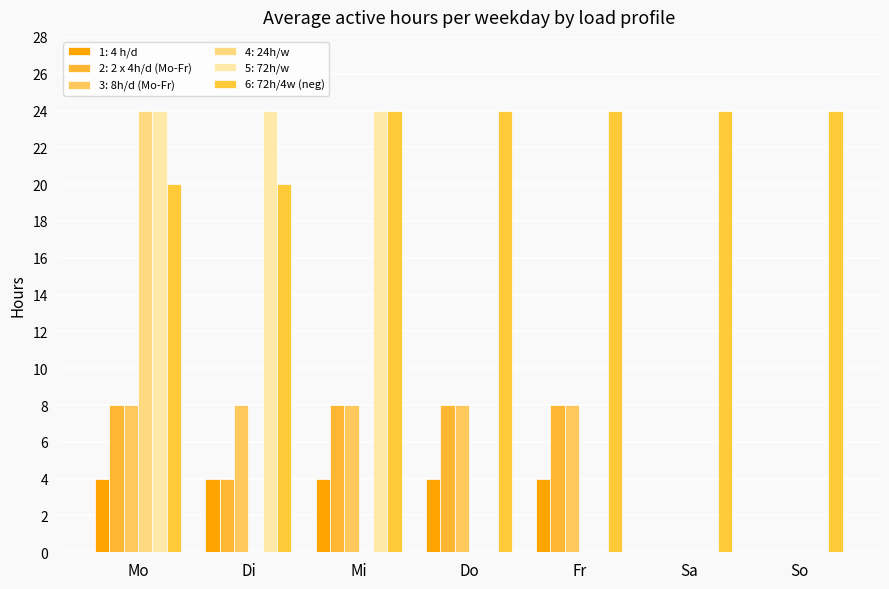

Are the bars grouped side by side (vs. stacked)?

Yes